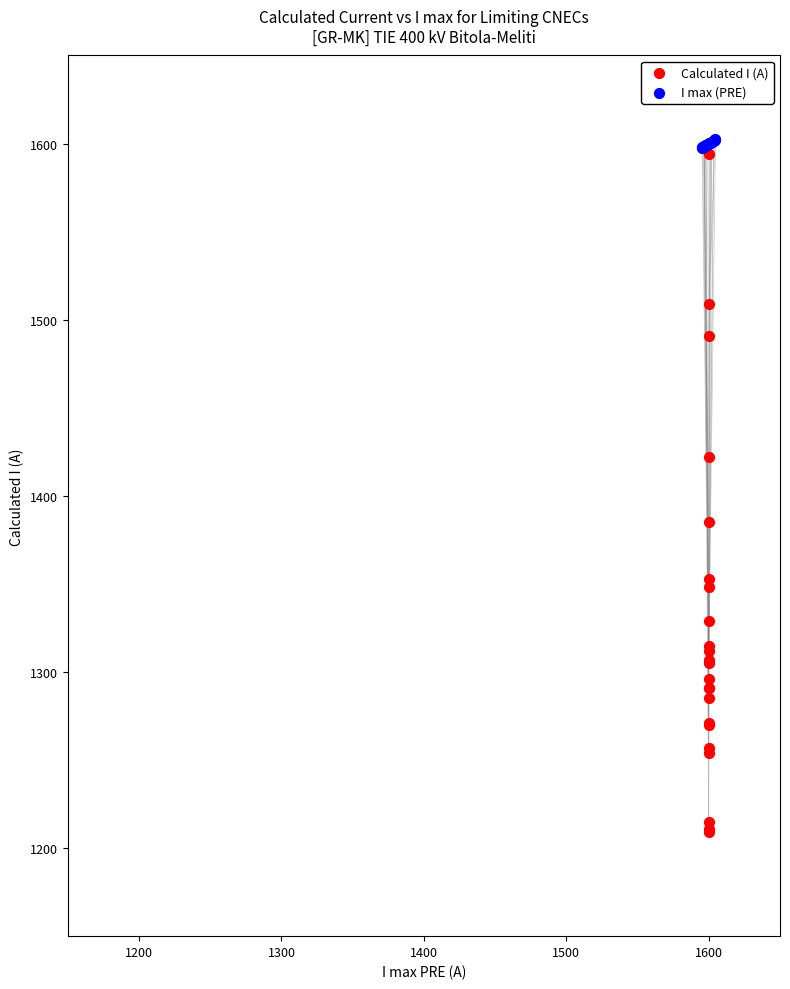

Which series contains the lowest Y value?

Calculated I (A)